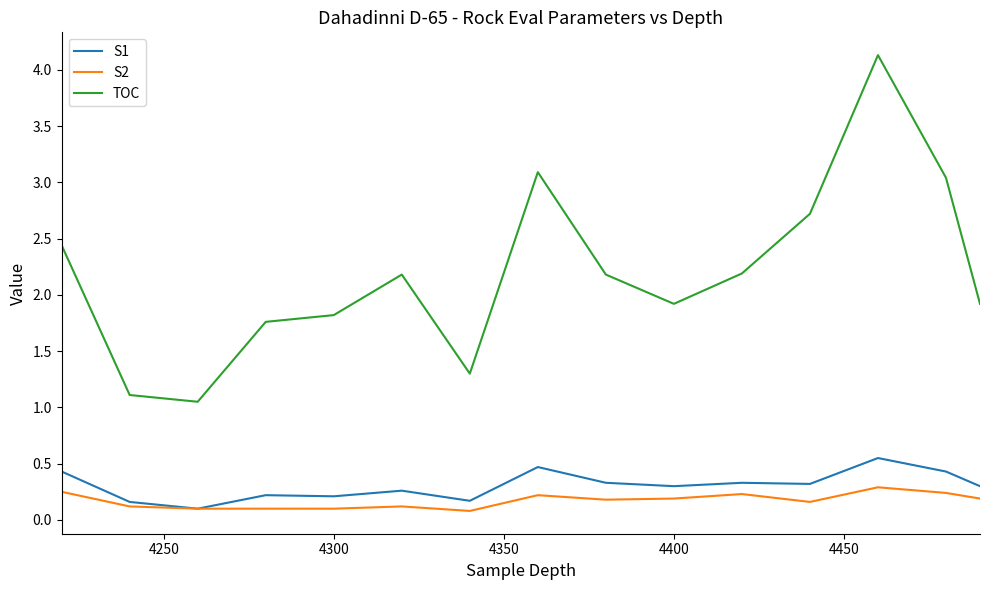

At how many categories does at least one series exceed 3?

3